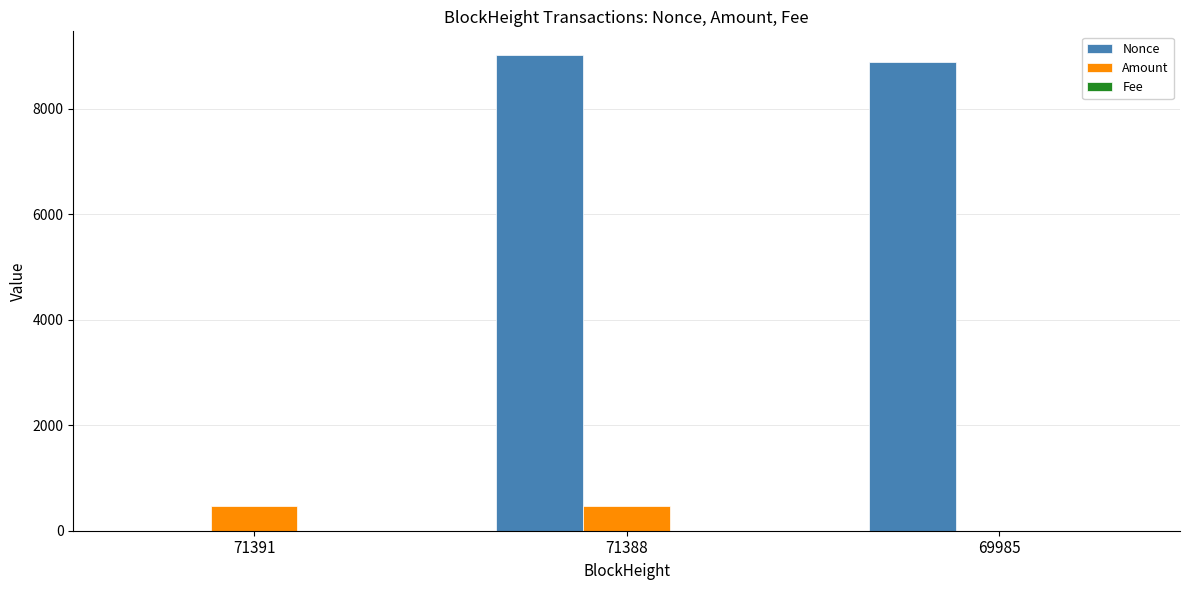

What is the sum of all Amount values?

952.8